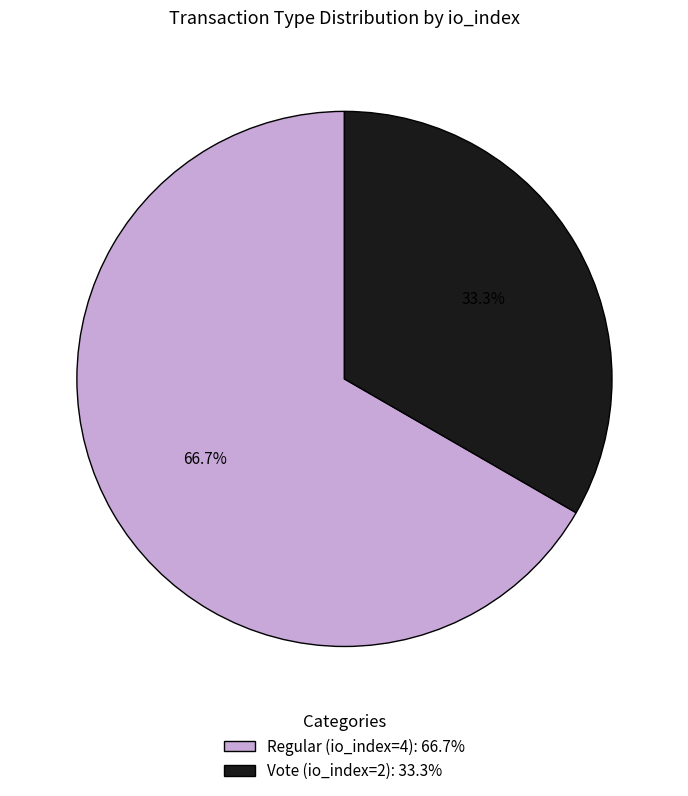

To the nearest percent, what is the difference between the Regular (io_index=4) and Vote (io_index=2) slice percentages?

33%